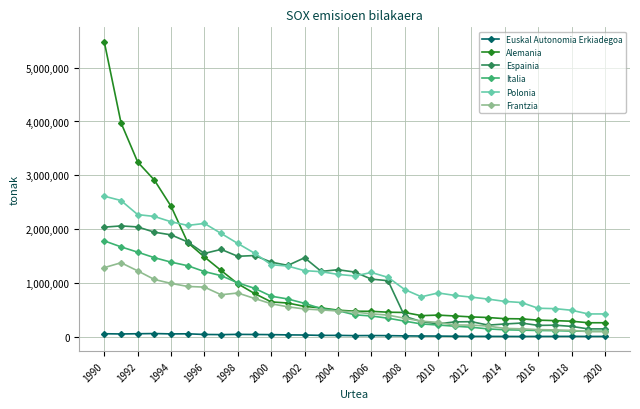

List the series in order of their peak value, lowest first.

Euskal Autonomia Erkiadegoa, Frantzia, Italia, Espainia, Polonia, Alemania